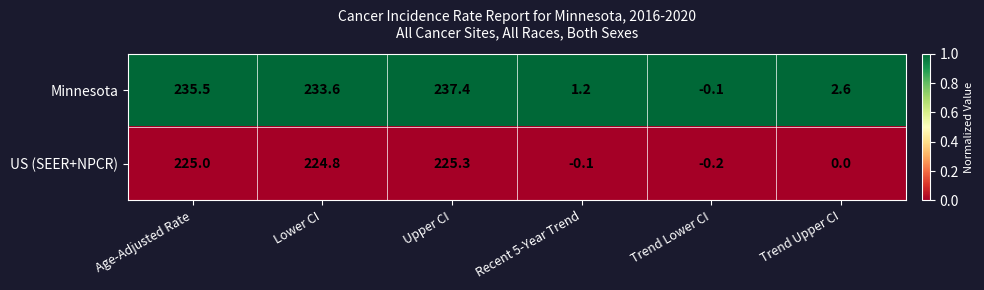

The US (SEER+NPCR) series shows 224.8 at Lower CI. True or false?

True